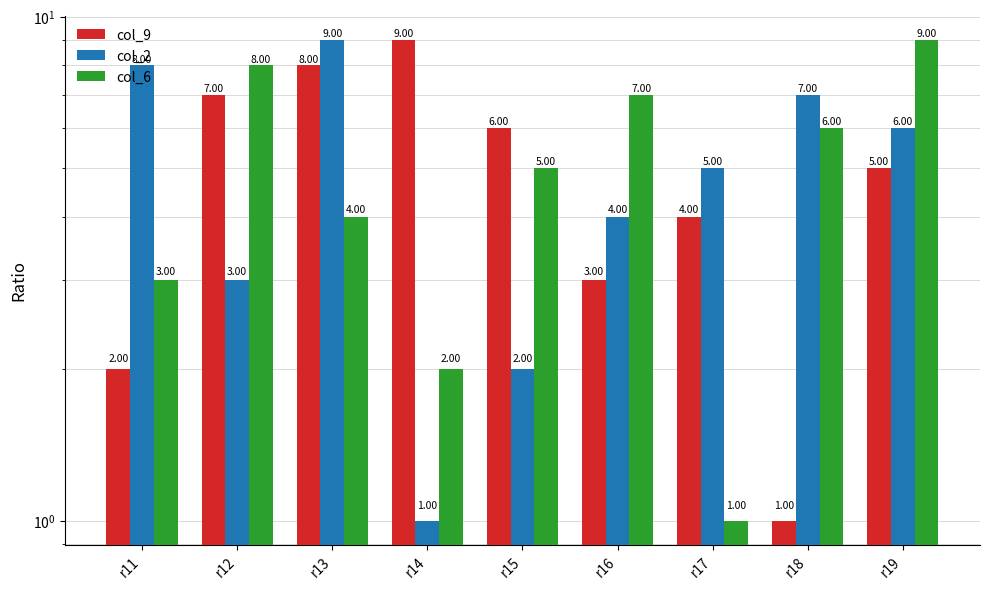

Are the bars horizontal?

No